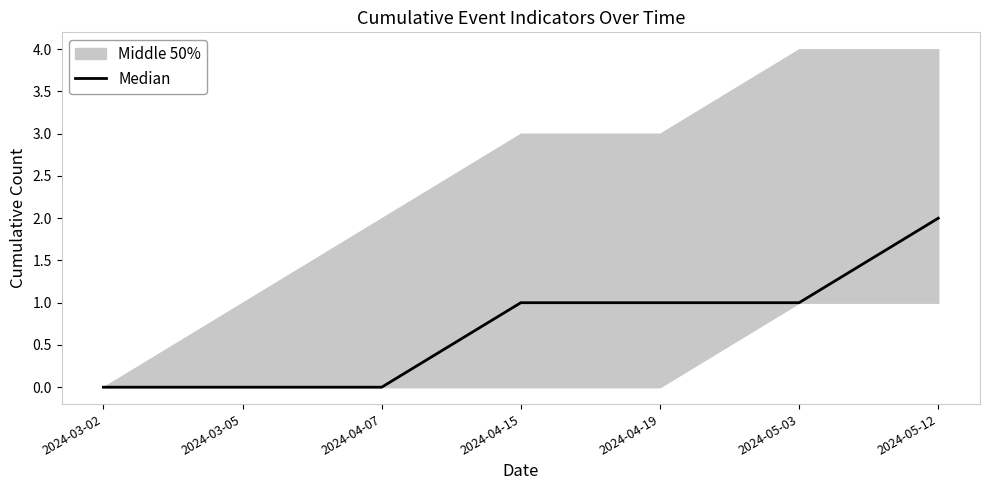

Is it true that Median equals 0 at 2024-03-02?

True